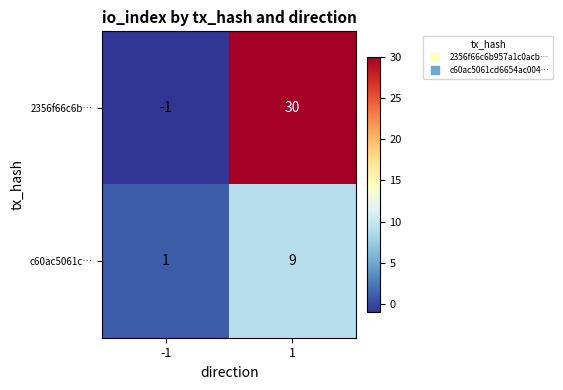

List the series in order of their overall mean, highest first.

2356f66c6b…, c60ac5061c…